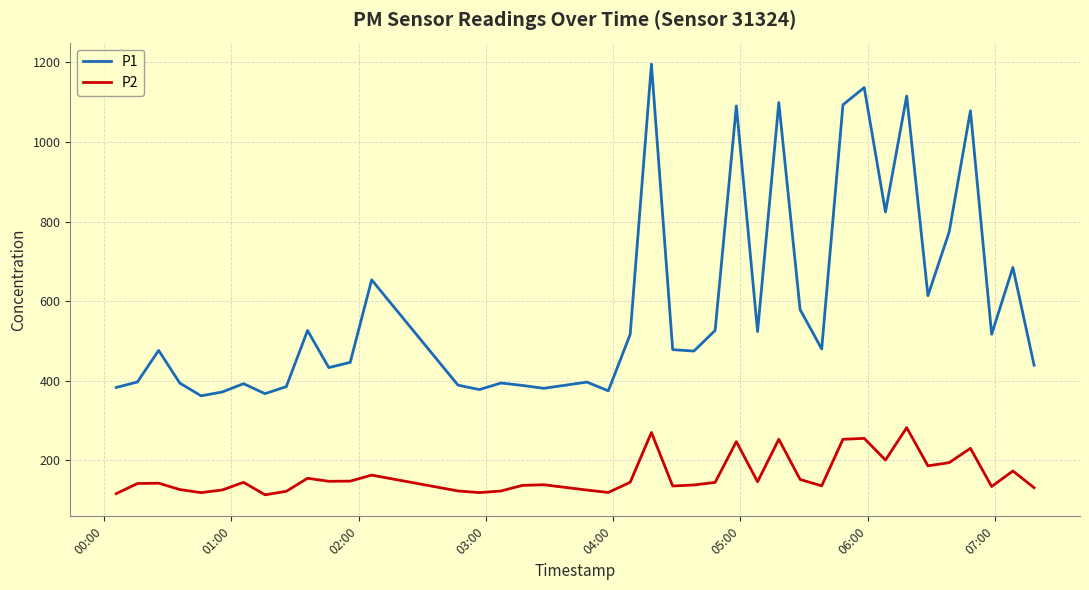

How many lines are shown in the chart?

2